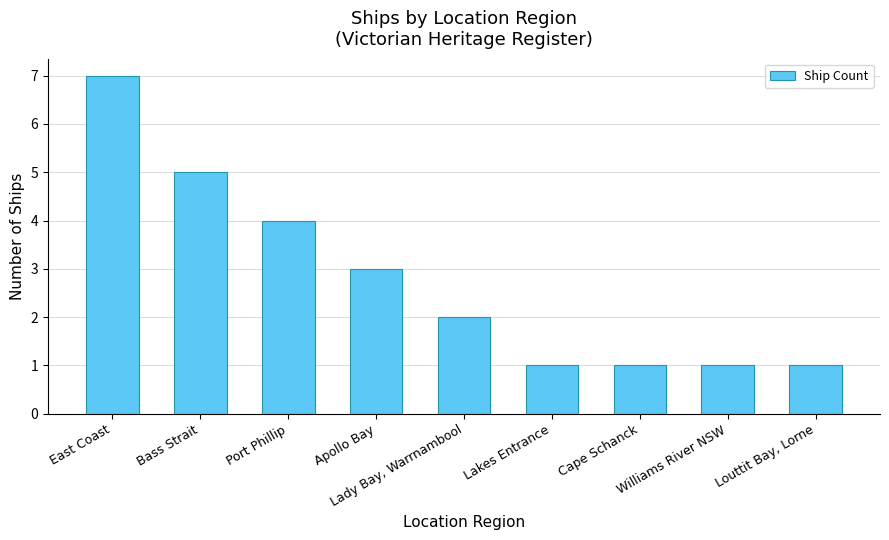

Is it true that the value at Bass Strait is 5?

True